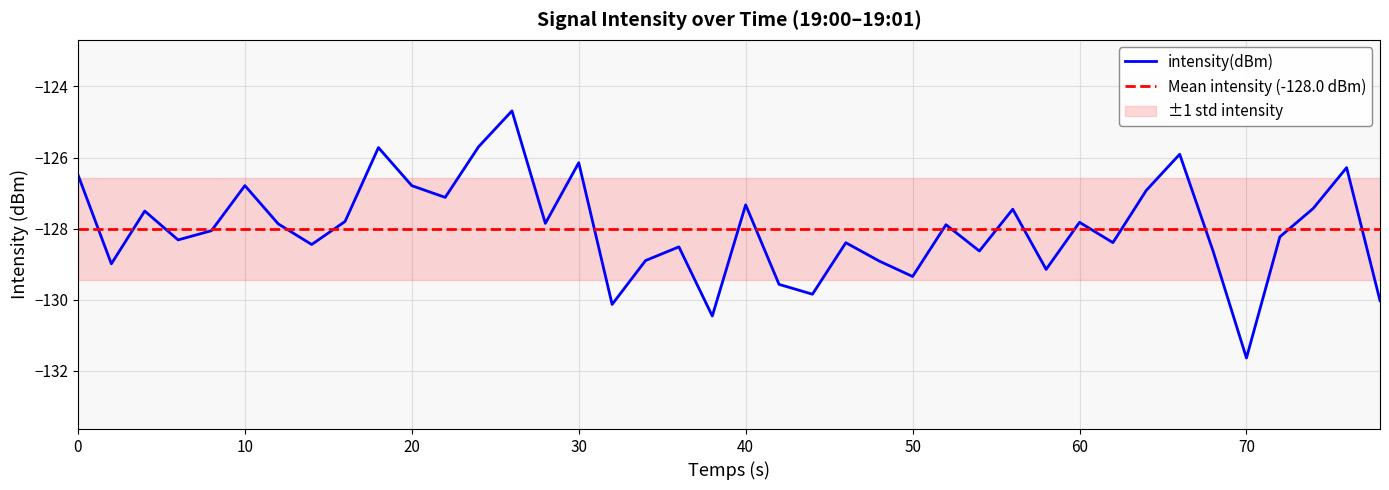

What is the lowest value of the intensity(dBm) series?

-131.6